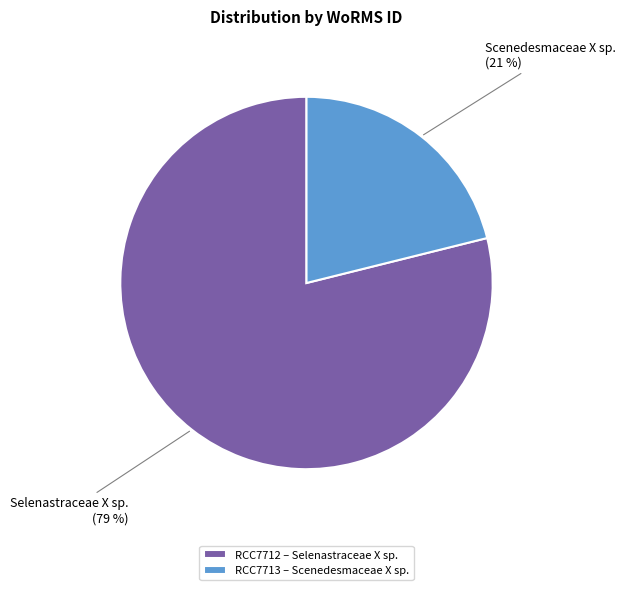

Is it true that RCC7712 – Selenastraceae X sp. is 67% of the pie?

False